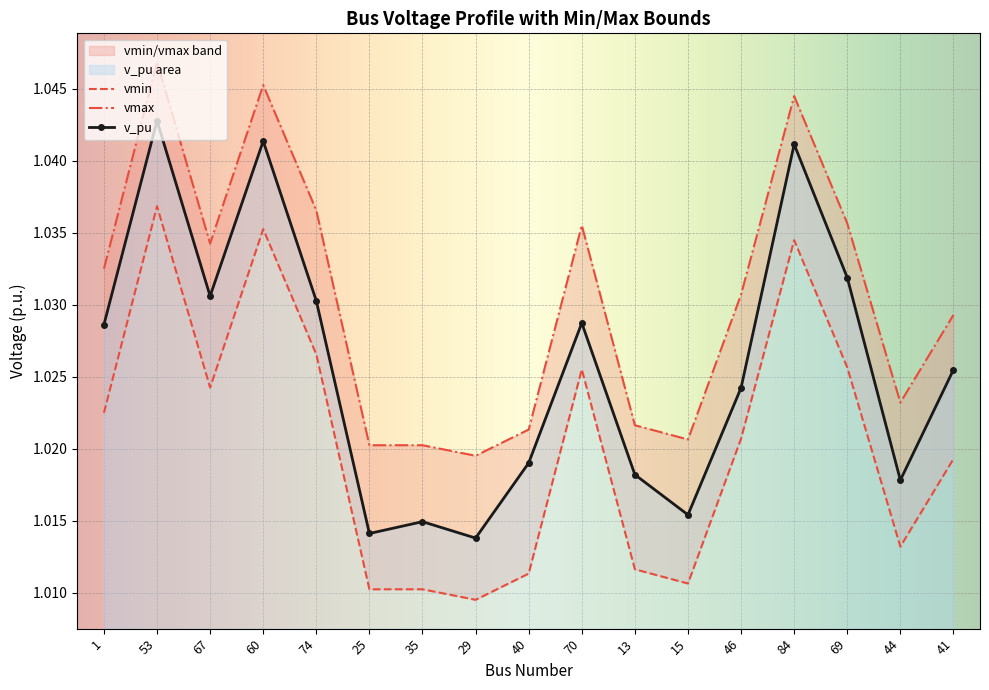

Count the vmin values in the range 1 to 2.

17